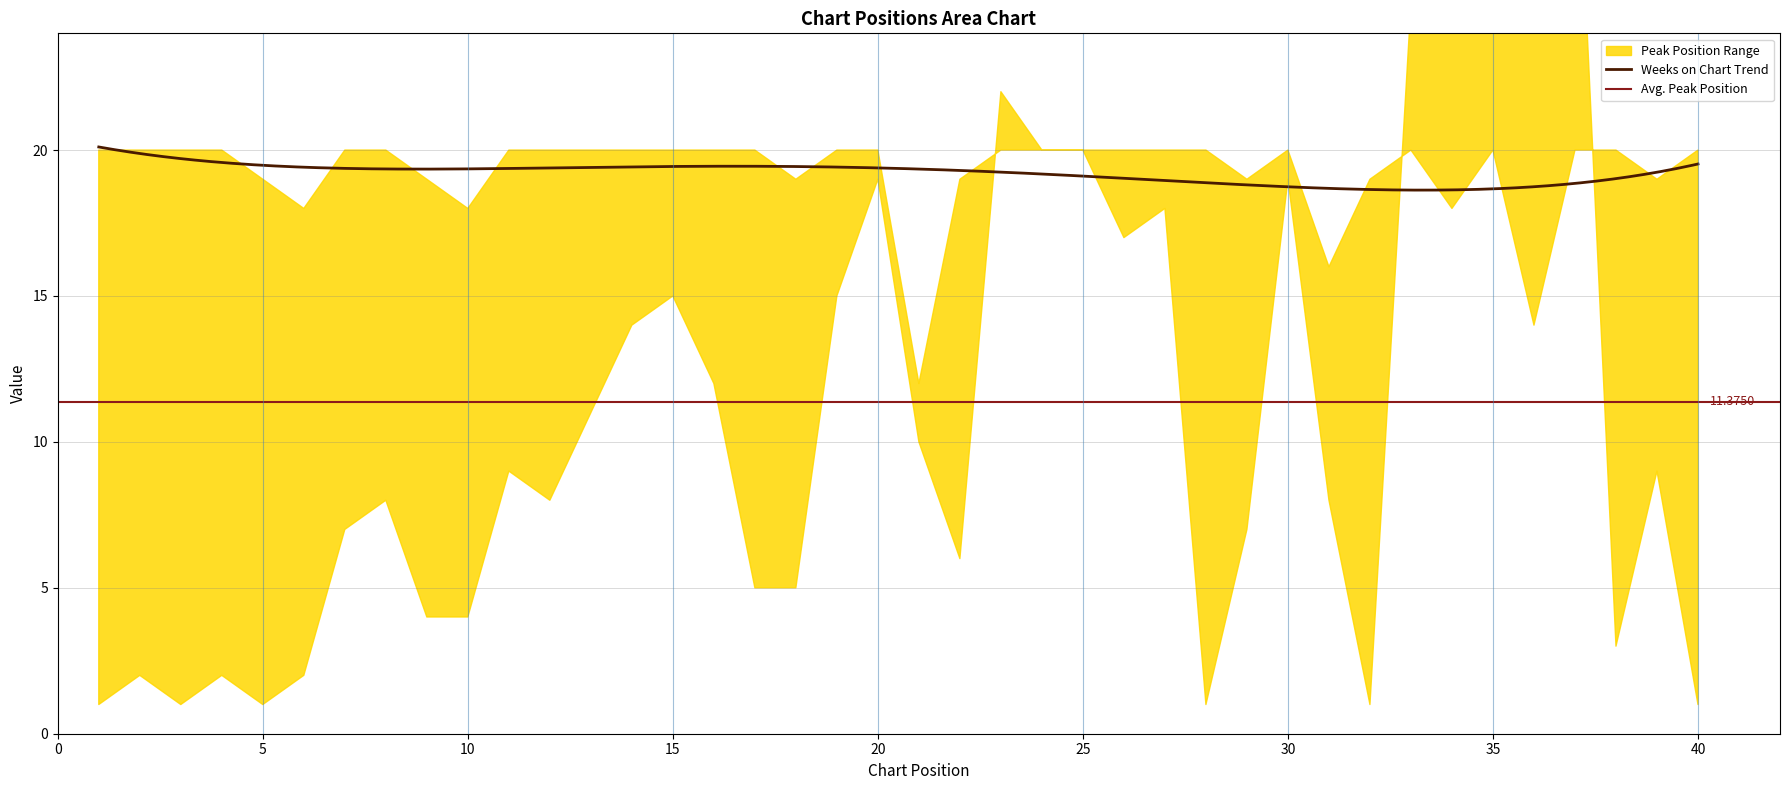

The value of Peak Position at 36 is 33. True or false?

True